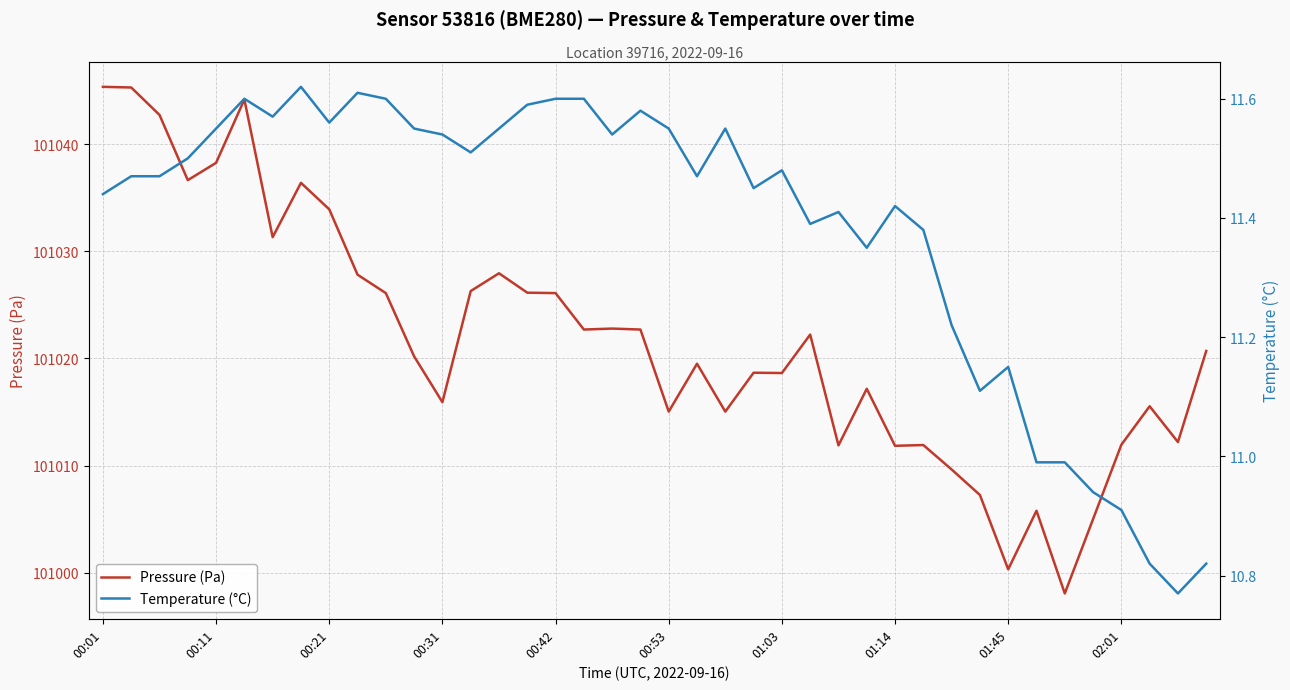

True or false: Pressure (Pa) has a value of 136633.2 at 00:31.

False